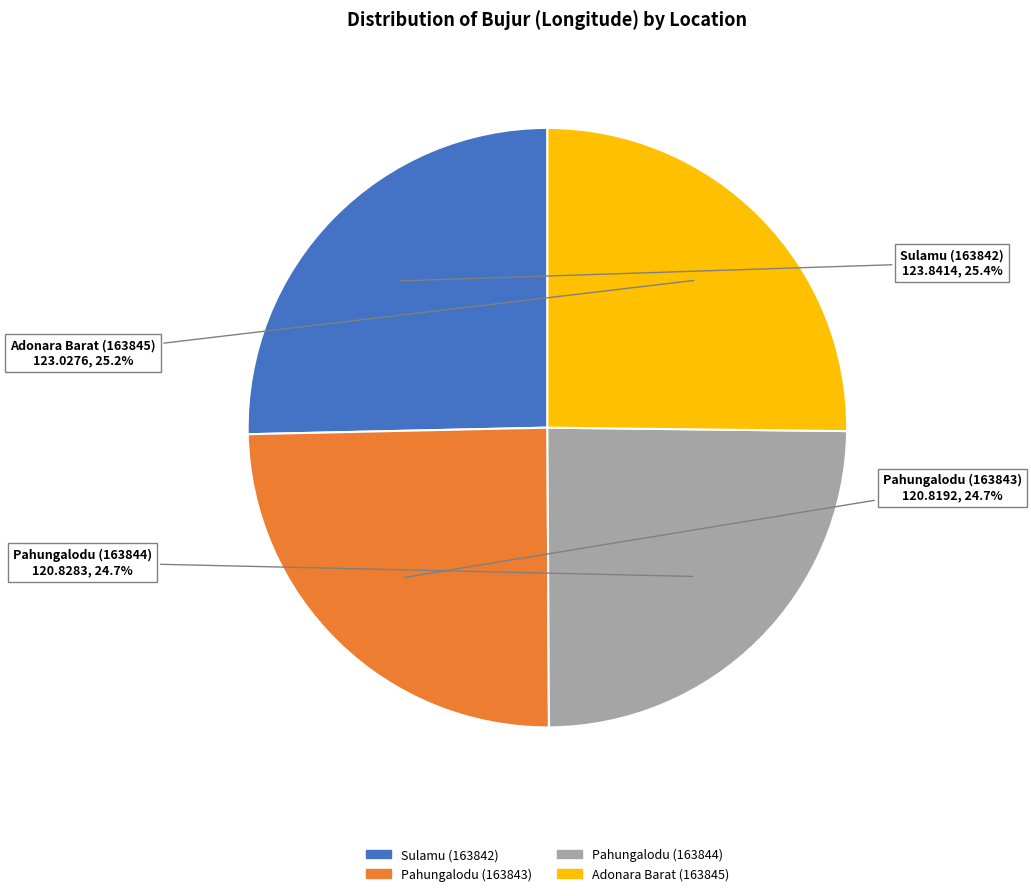

Is there a majority slice in this chart?

No